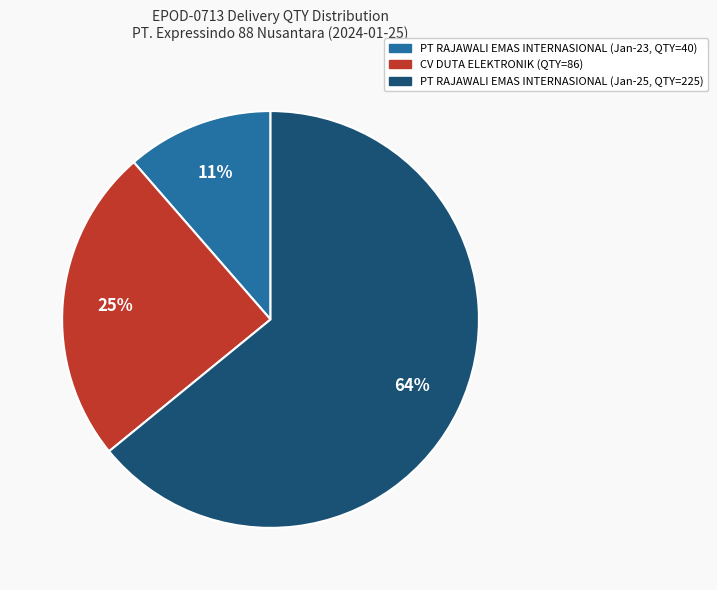

To the nearest percent, what is the difference between the largest and smallest slice percentages?

53%